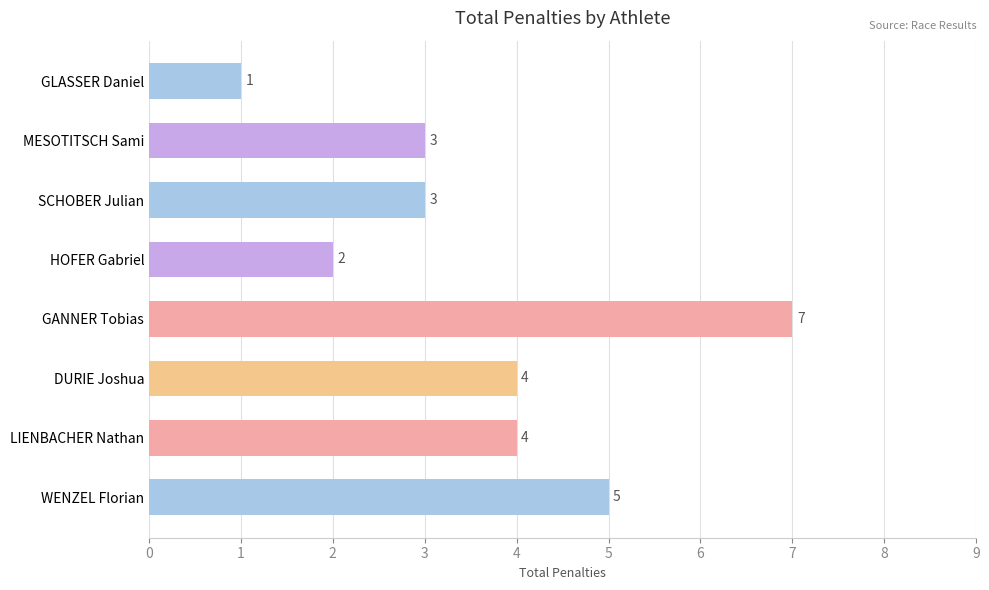

Which has a higher value, DURIE Joshua or WENZEL Florian?

WENZEL Florian